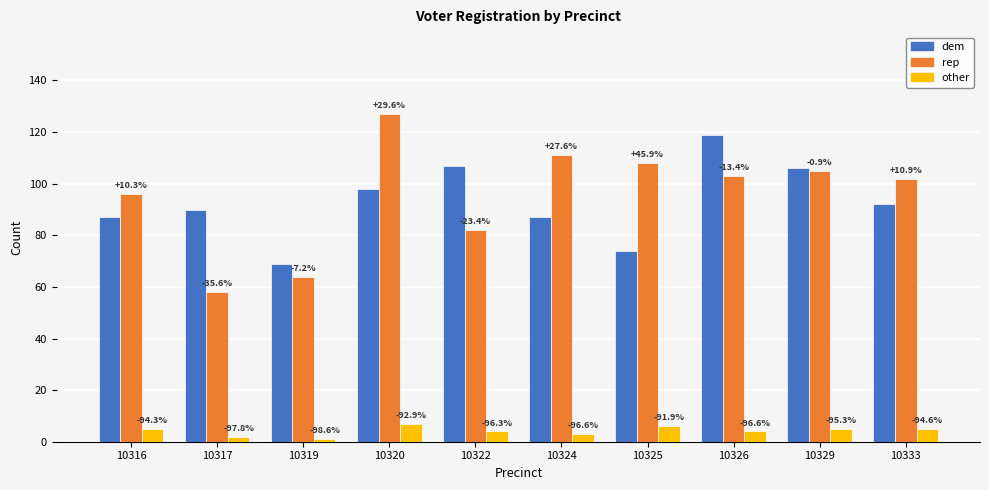

Is it true that rep equals 82 at 10322?

True